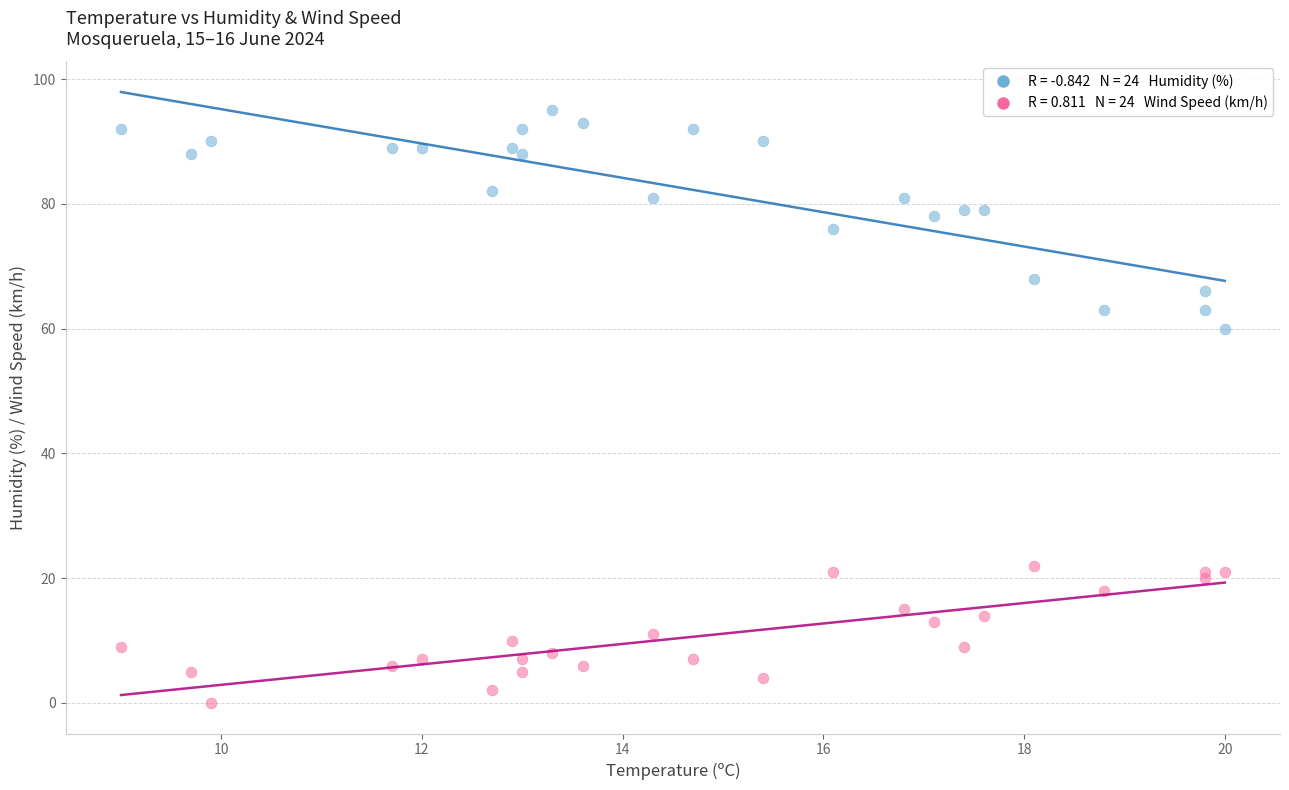

Across all series, what Y value is closest to 47?

60